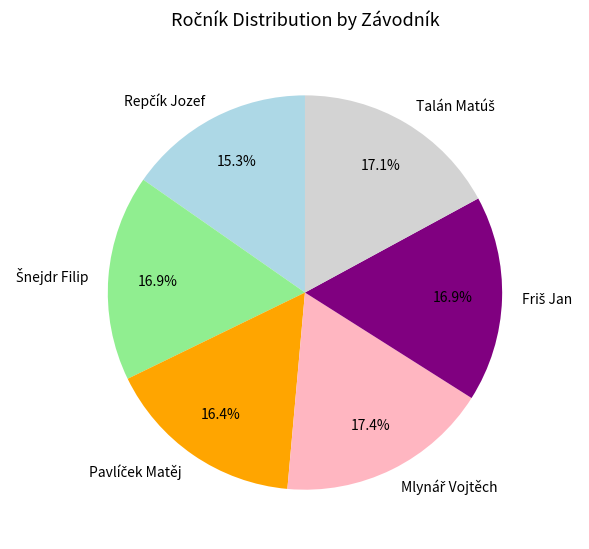

Is there a majority slice in this chart?

No